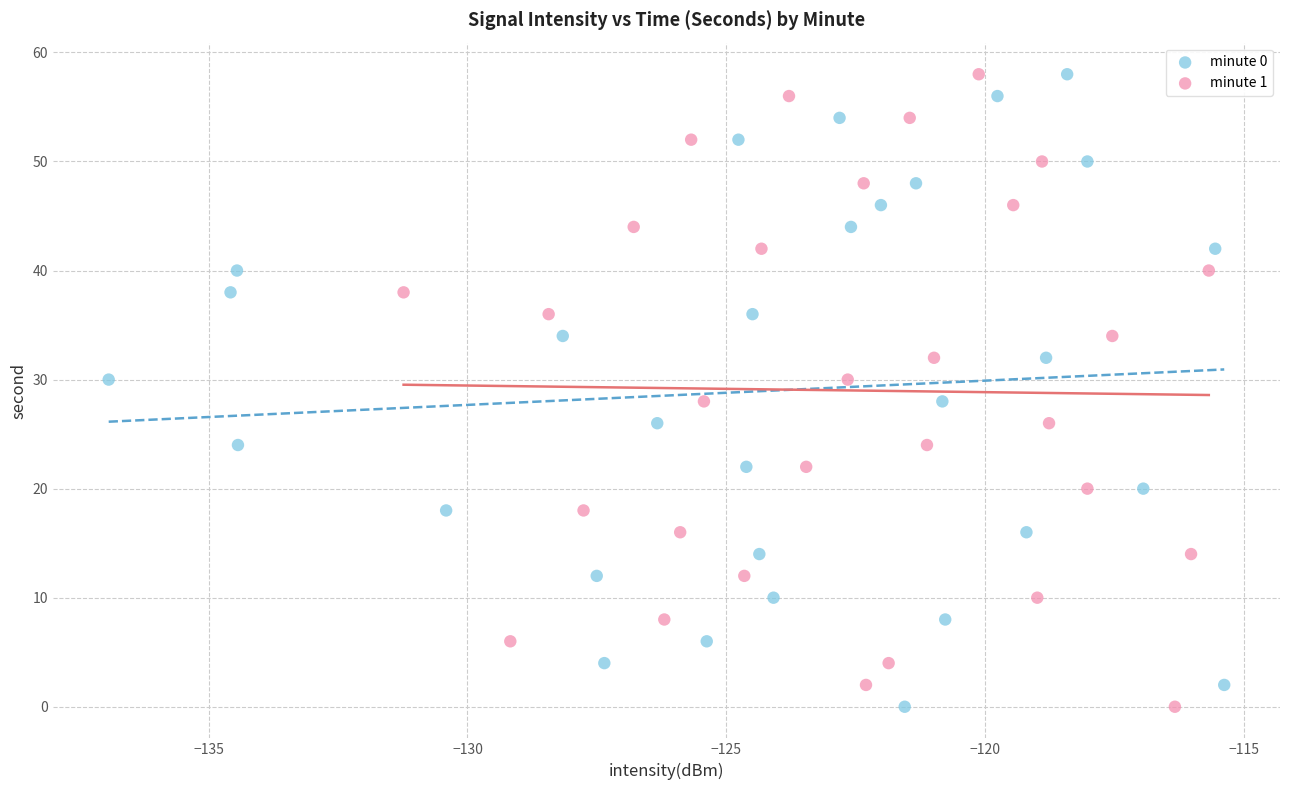

What are all the series names shown in the legend?

minute 0, minute 1